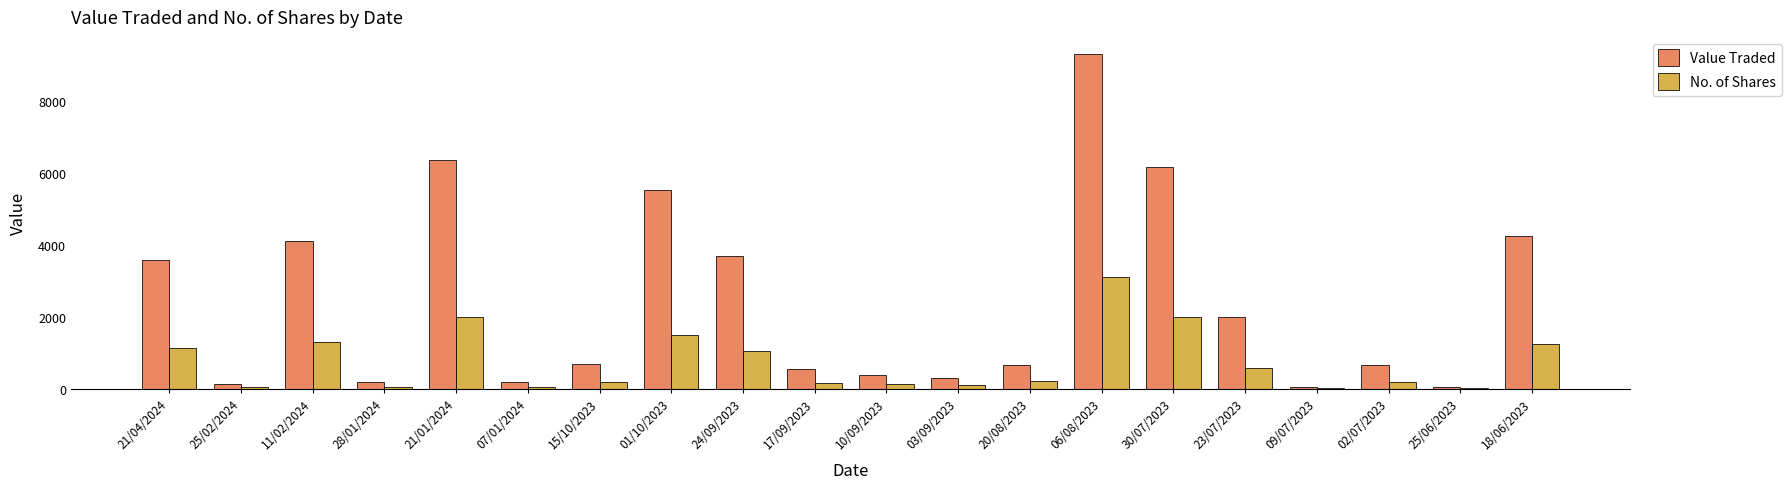

At which category is the sum across all series the highest?

06/08/2023